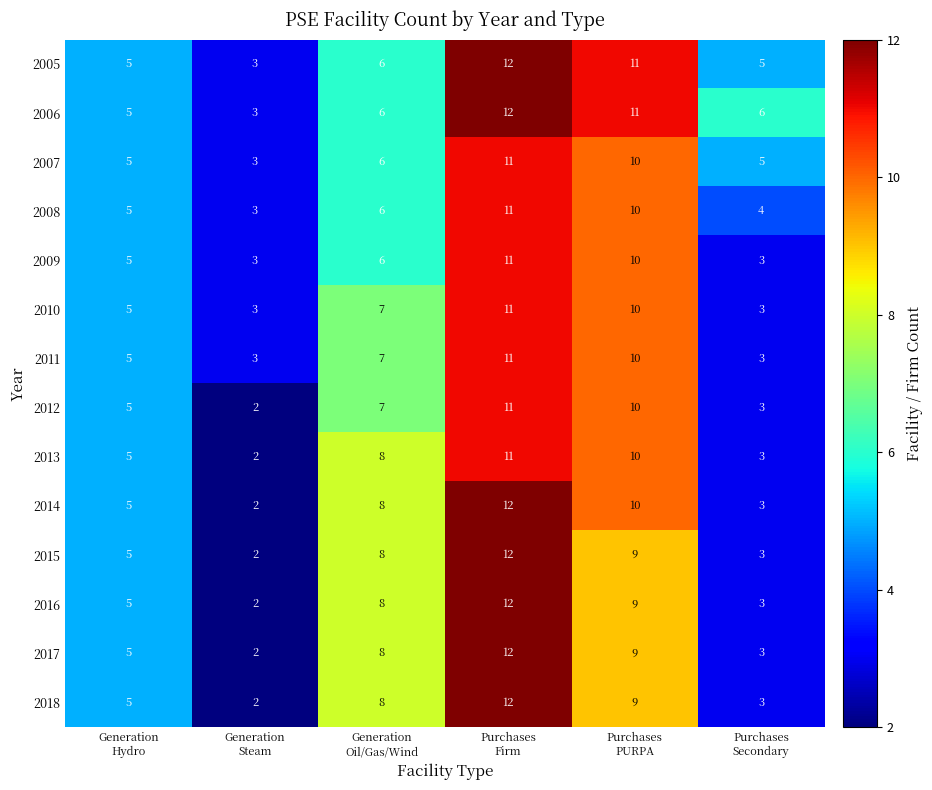

Count the 2010 values in the range 3 to 10.

5